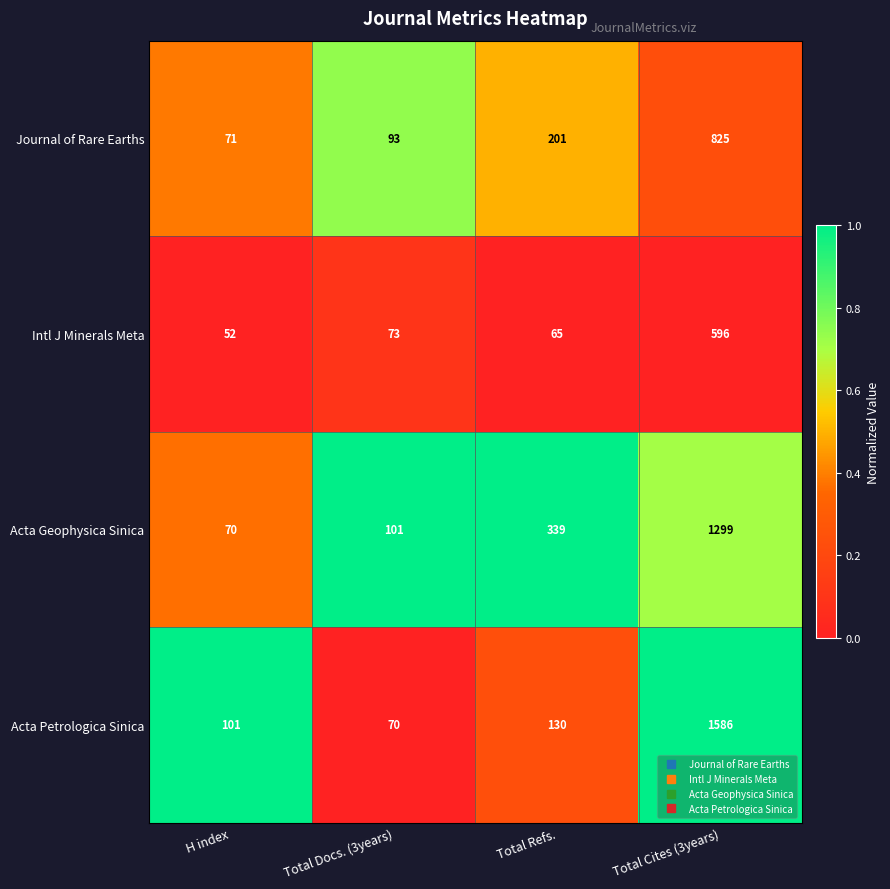

Between H index and Total Cites (3years), which series saw the biggest shift?

Acta Petrologica Sinica